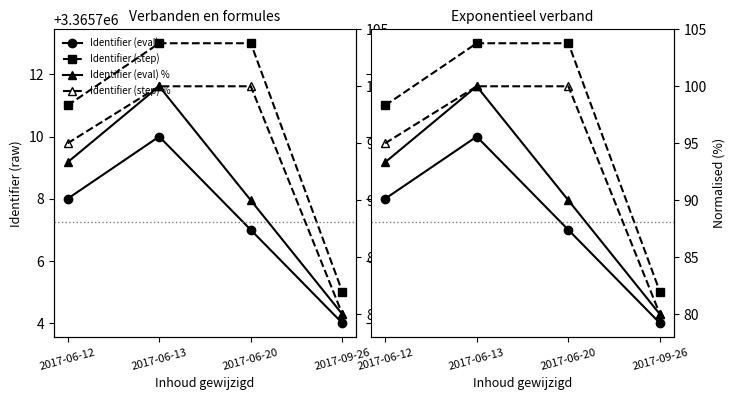

What is the sum of all Identifier (eval) % values?

363.3